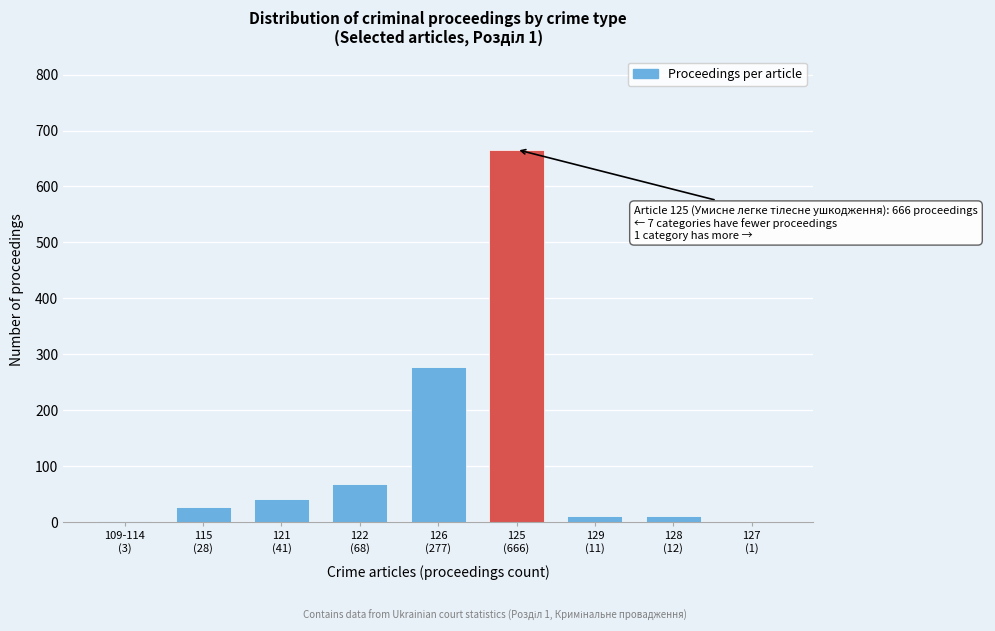

What is the sum of all values?

1107